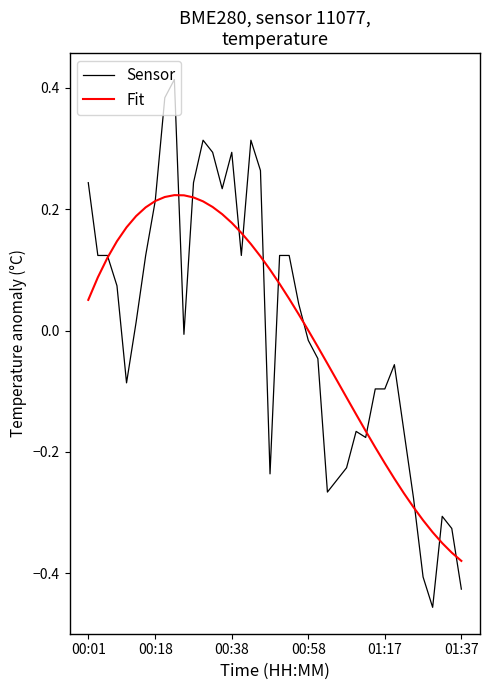

True or false: Fit and Sensor intersect in this chart.

True